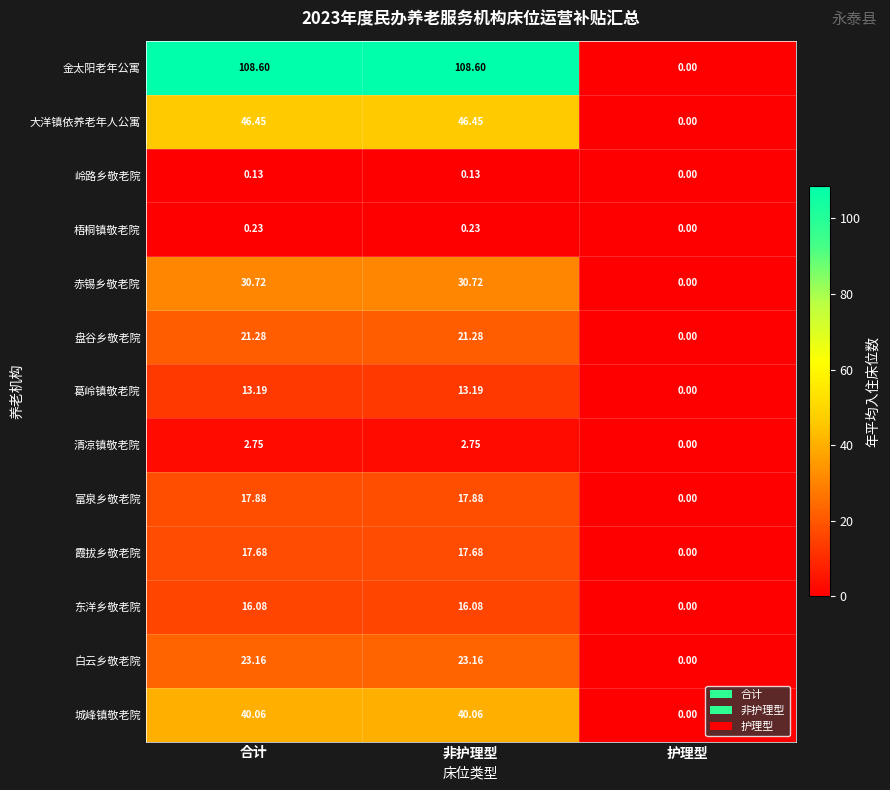

Rank the series at 非护理型 from lowest to highest value.

岭路乡敬老院, 梧桐镇敬老院, 清凉镇敬老院, 葛岭镇敬老院, 东洋乡敬老院, 霞拔乡敬老院, 富泉乡敬老院, 盘谷乡敬老院, 白云乡敬老院, 赤锡乡敬老院, 城峰镇敬老院, 大洋镇依养老年人公寓, 金太阳老年公寓